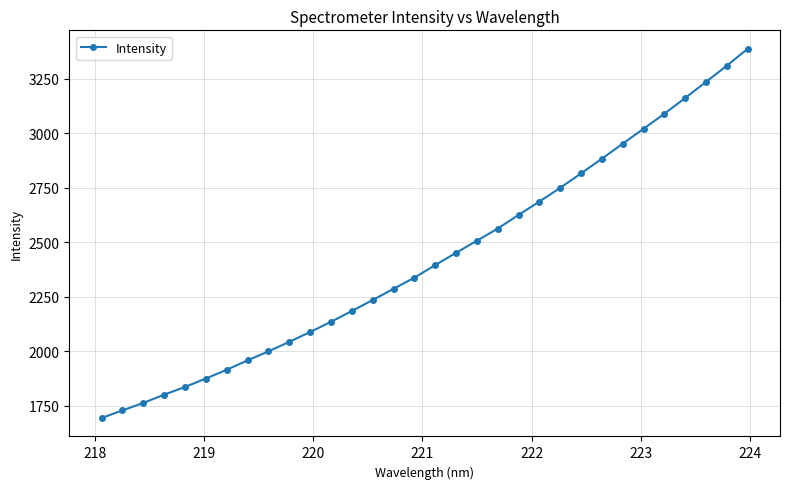

What is the greatest value displayed?

3386.6